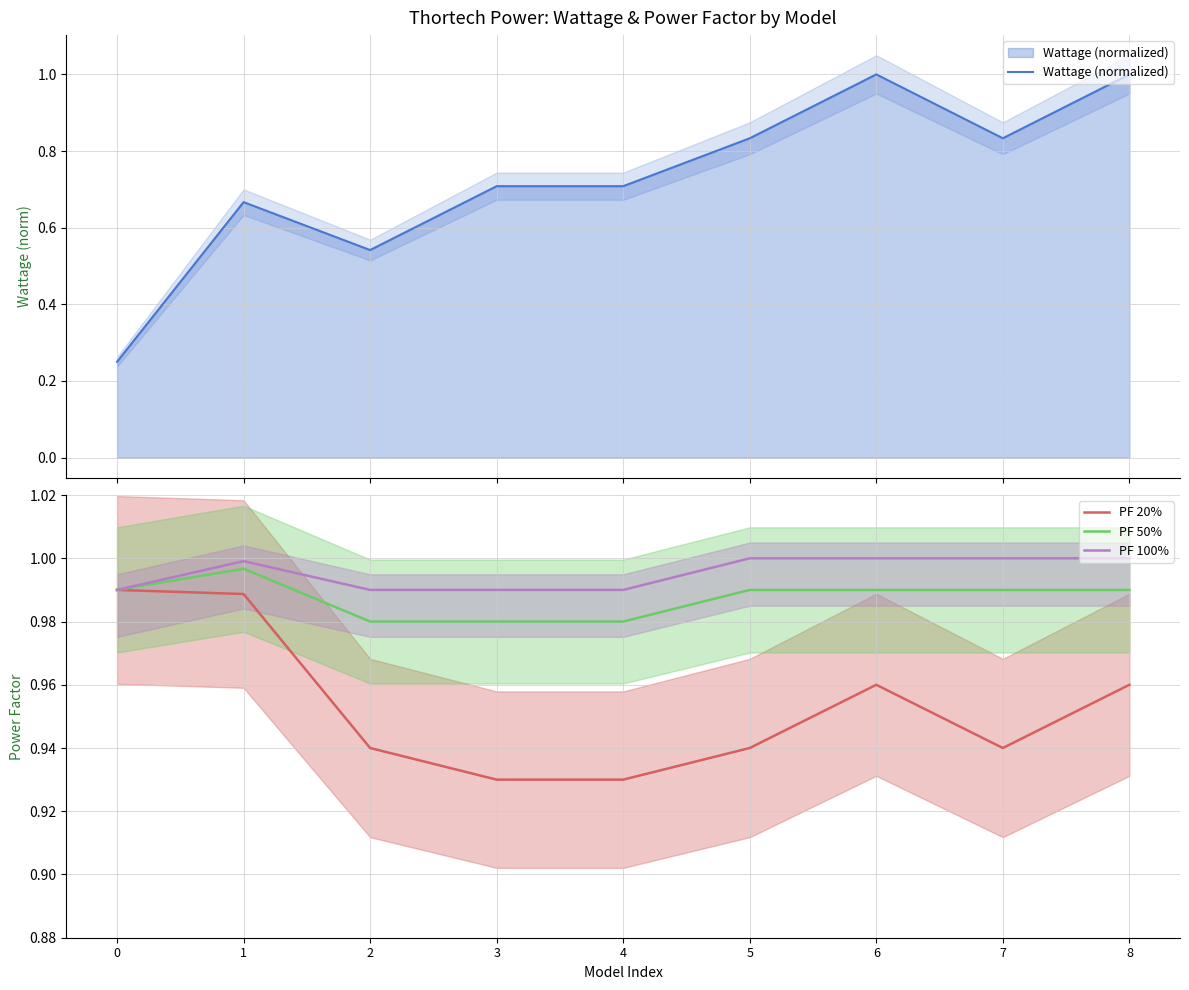

Which has a higher value, 2 or 8?

8